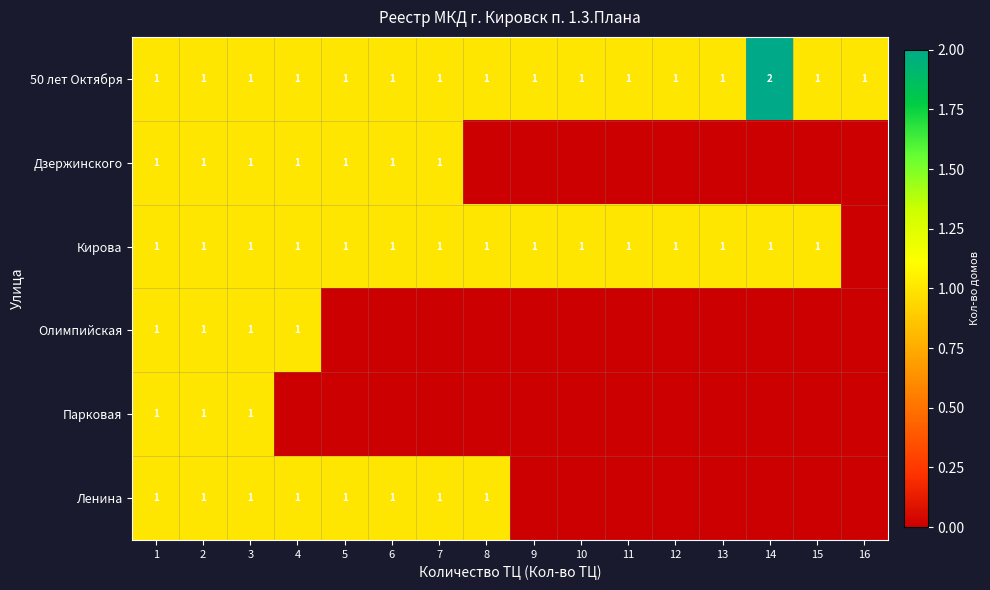

Which series has the largest total across all categories?

50 лет Октября